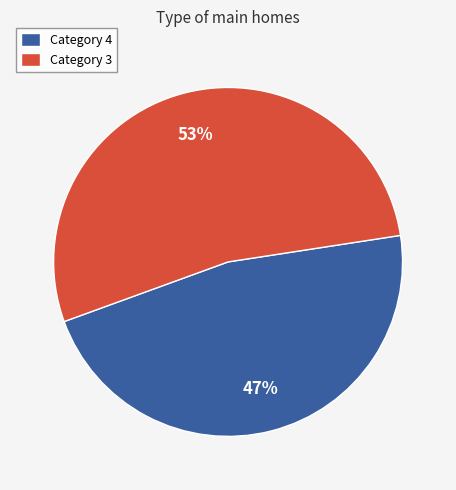

Is there a majority slice in this chart?

Yes